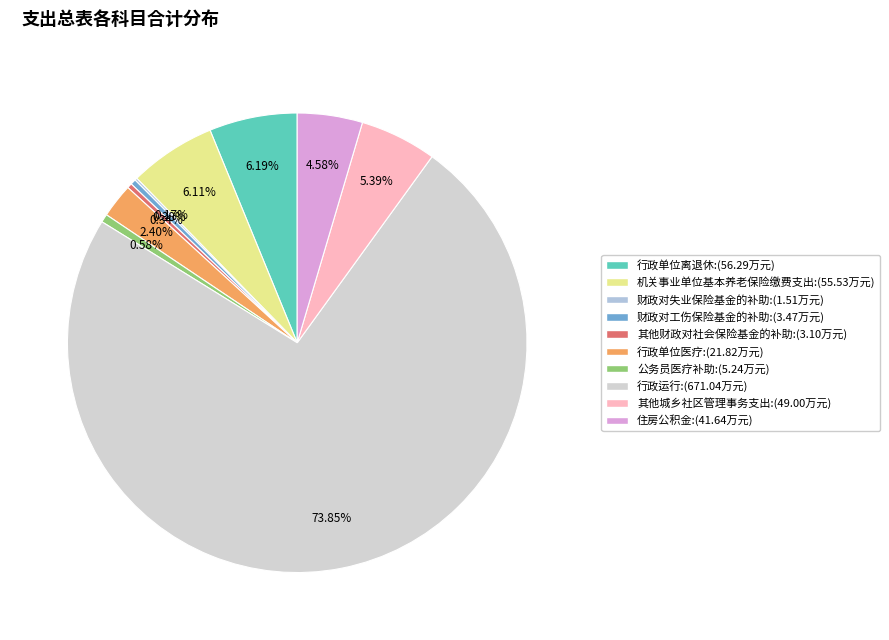

What is the change in value from 行政单位医疗 to 行政运行?

+649.2